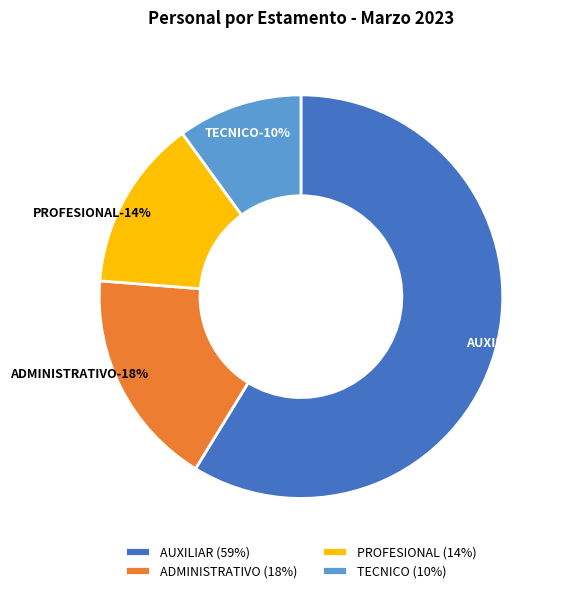

To the nearest percent, what percentage of the pie is ADMINISTRATIVO?

18%